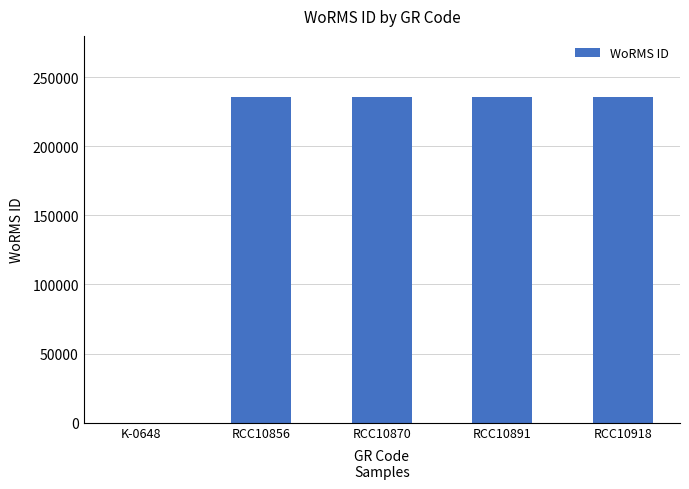

Which has a higher value, K-0648 or RCC10891?

RCC10891